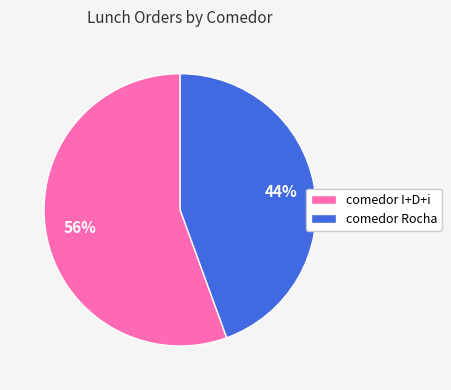

What is the ratio of the value at comedor Rocha to the value at comedor I+D+i?

0.8